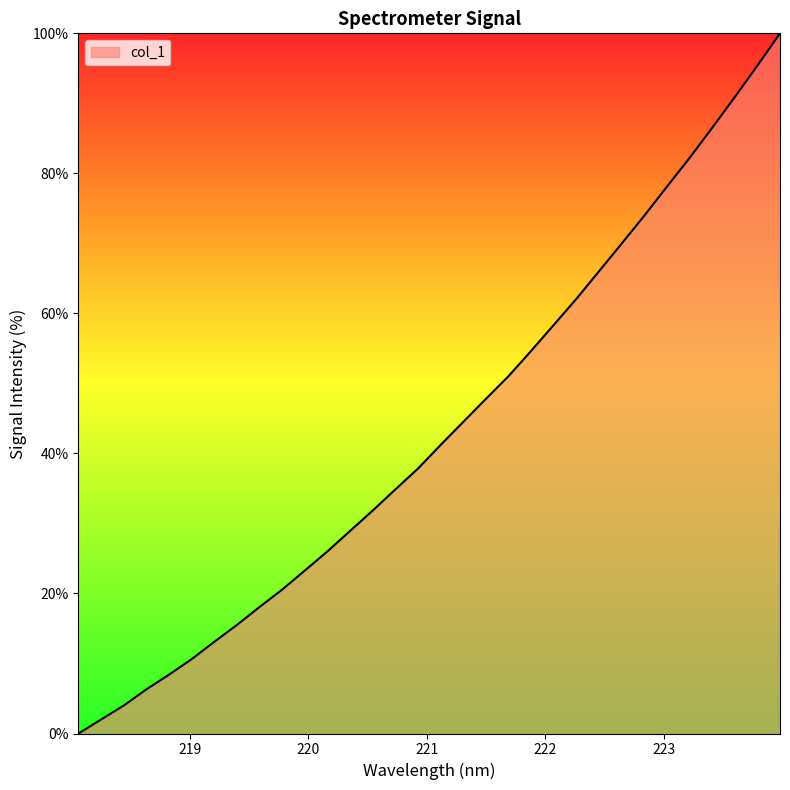

What is the maximum value shown in the chart?

100.0